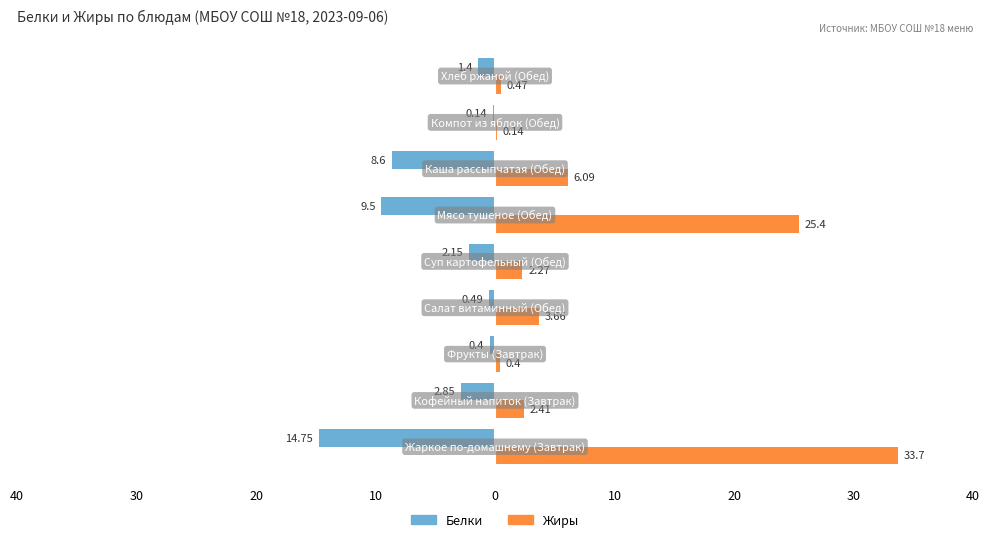

What is the sum of all Белки values?

-40.3